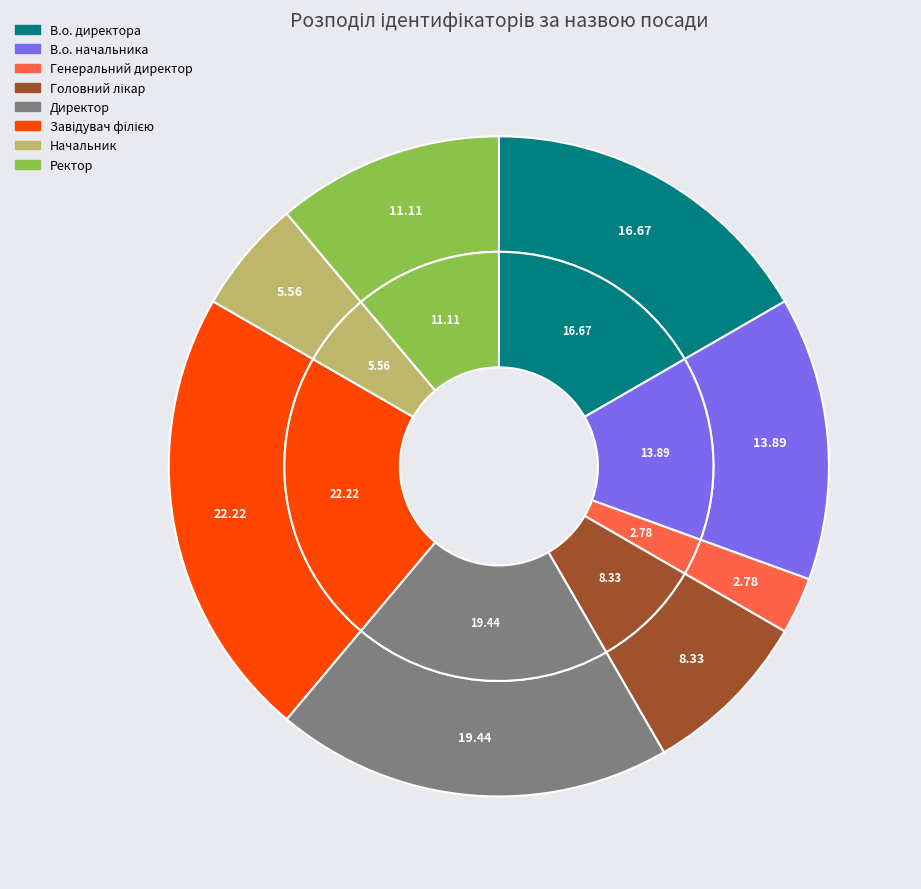

Is the sum of В.о. начальника and В.о. директора greater than half?

No